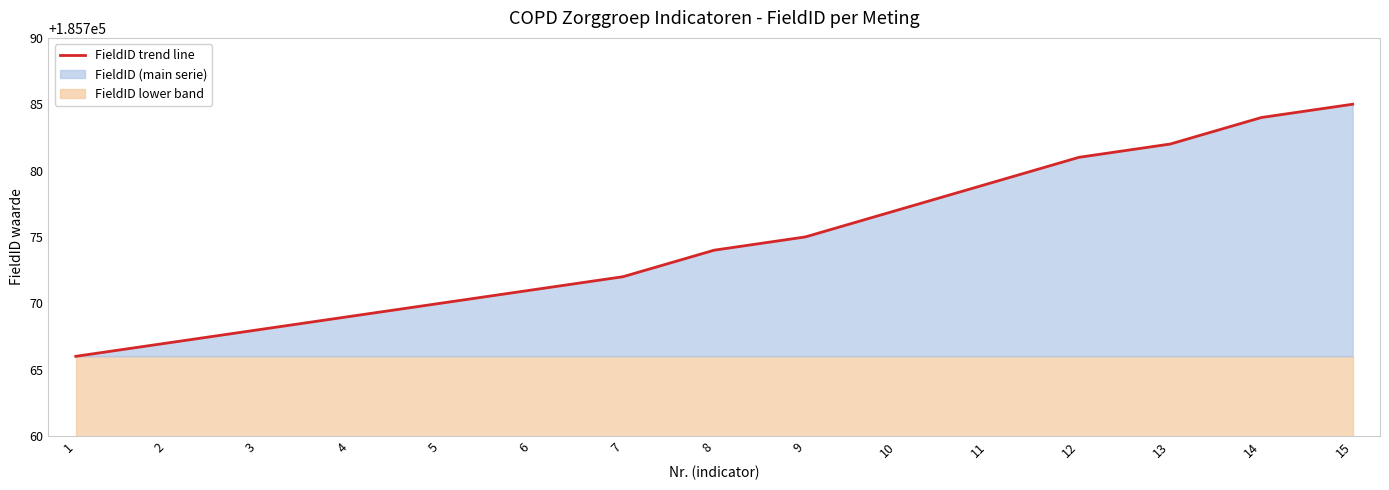

List the labels in order of value, smallest first.

1, 2, 3, 4, 5, 6, 7, 8, 9, 10, 11, 12, 13, 14, 15